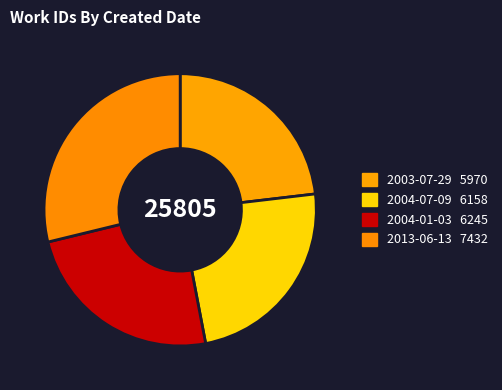

The 2004-01-03 slice represents 24% of the pie. True or false?

True